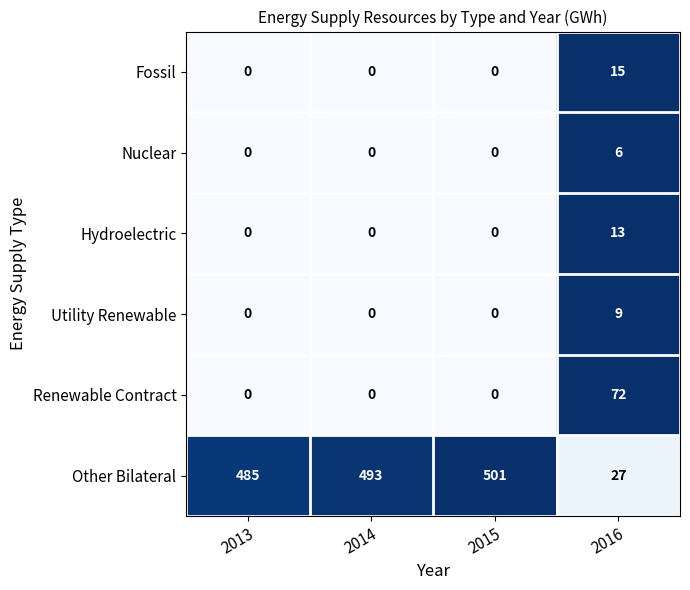

What is the highest value of the Utility Renewable series?

9